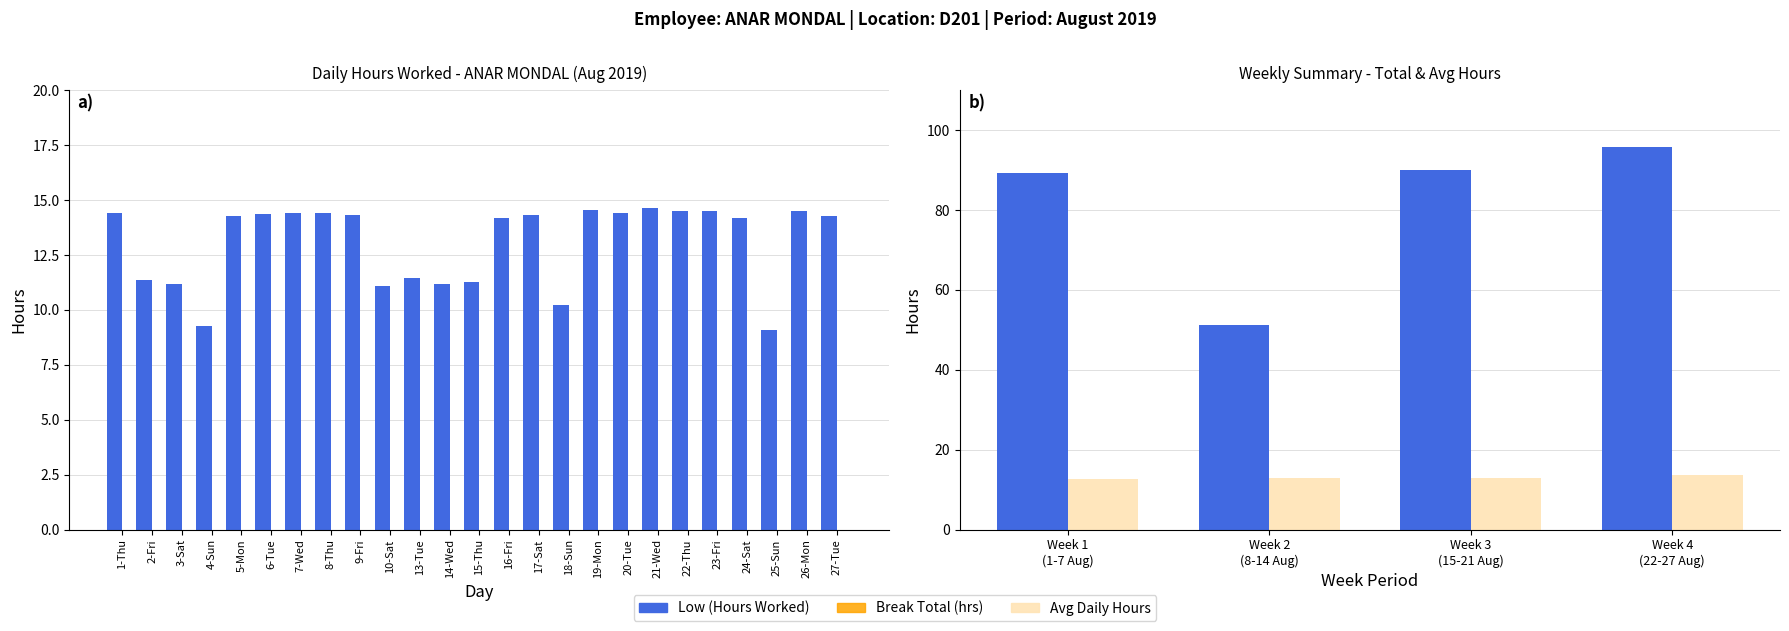

The value at 27-Tue is 18.8. True or false?

False